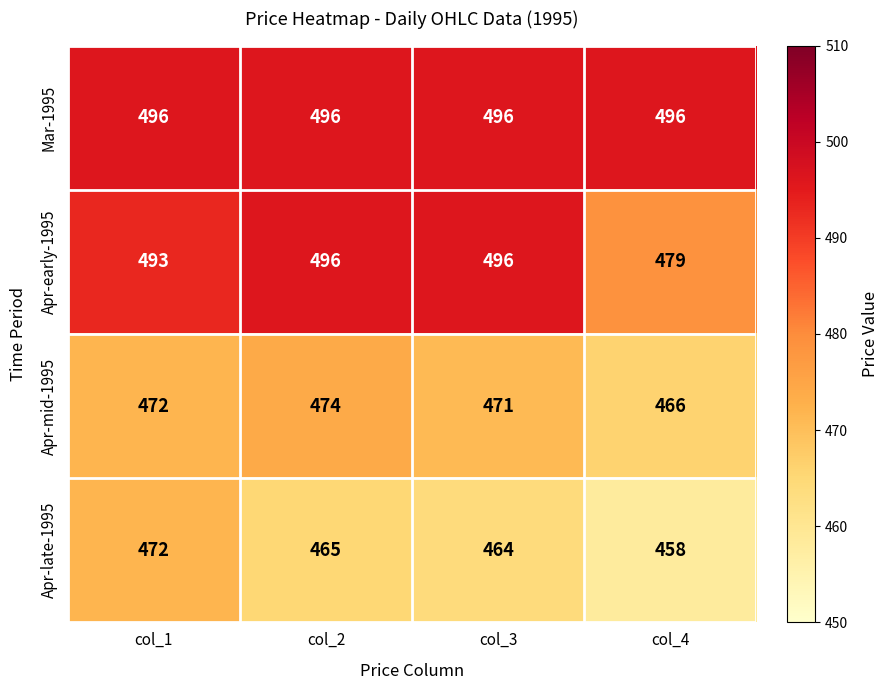

Which series has the widest spread of values?

Apr-early-1995